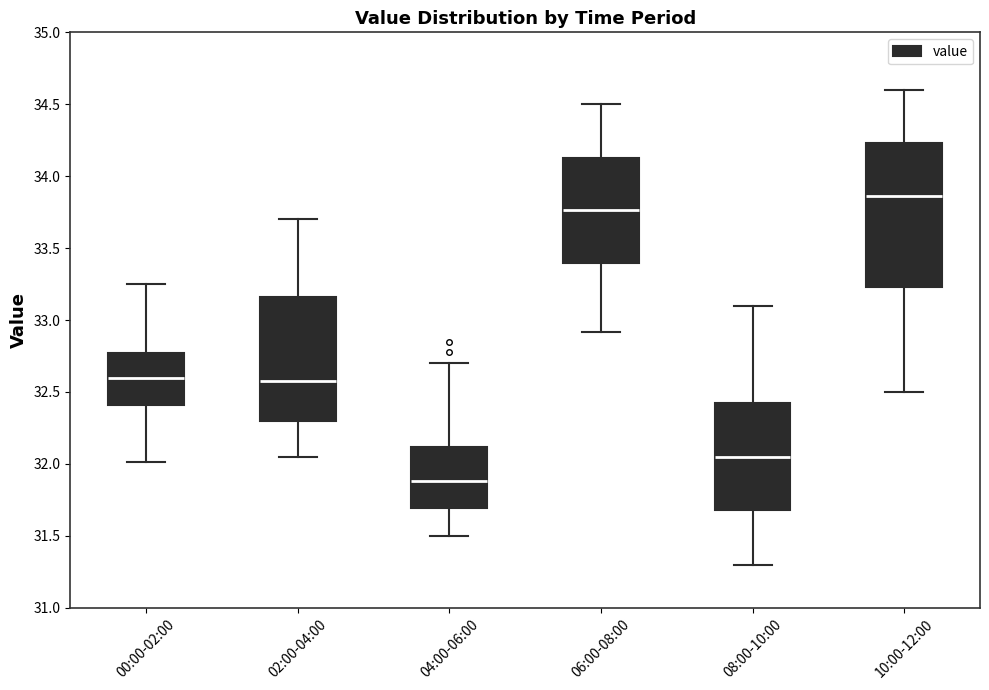

Where does the upper whisker of the box for 02:00-04:00 end on the y-axis? The values are not printed on the chart, so give them approximately, as read against the axis.

33.70